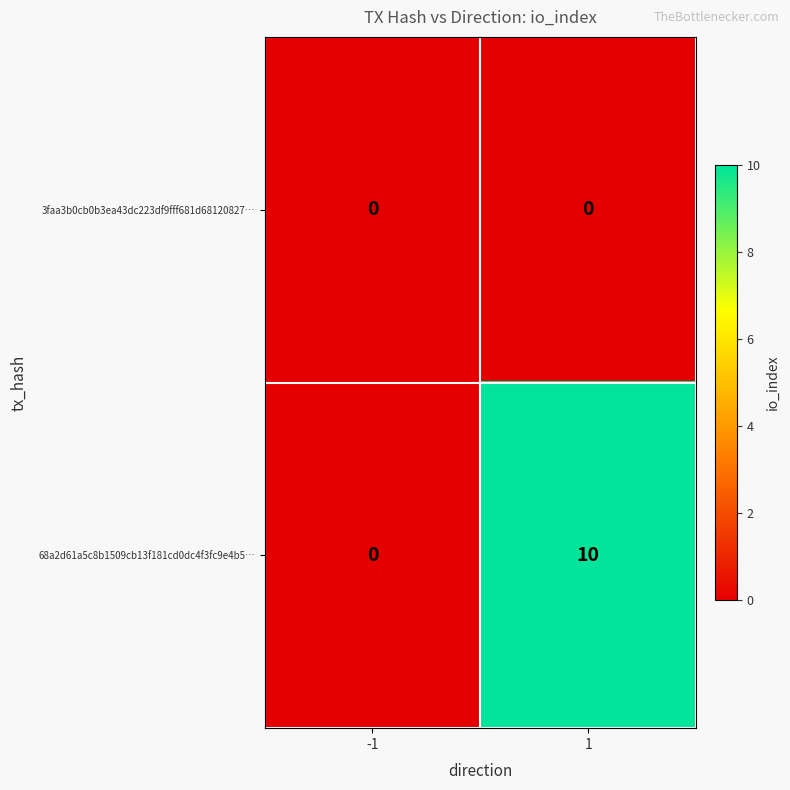

Which series has the largest total across all categories?

68a2d61a5c8b1509cb13f181cd0dc4f3fc9e4b5…